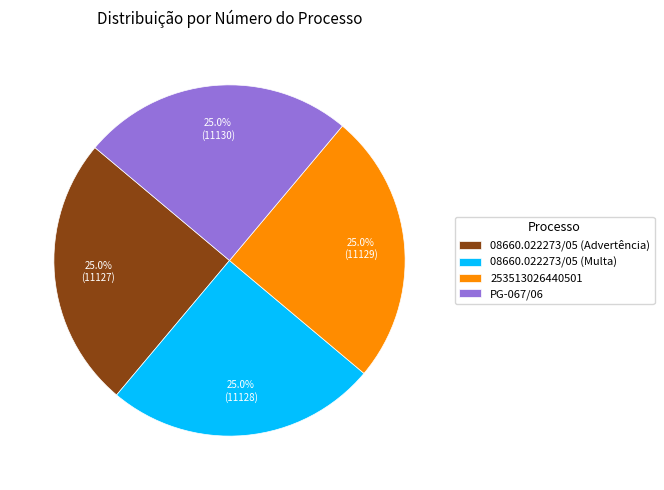

What portion of the pie excludes 08660.022273/05 (Multa)?

75.0%